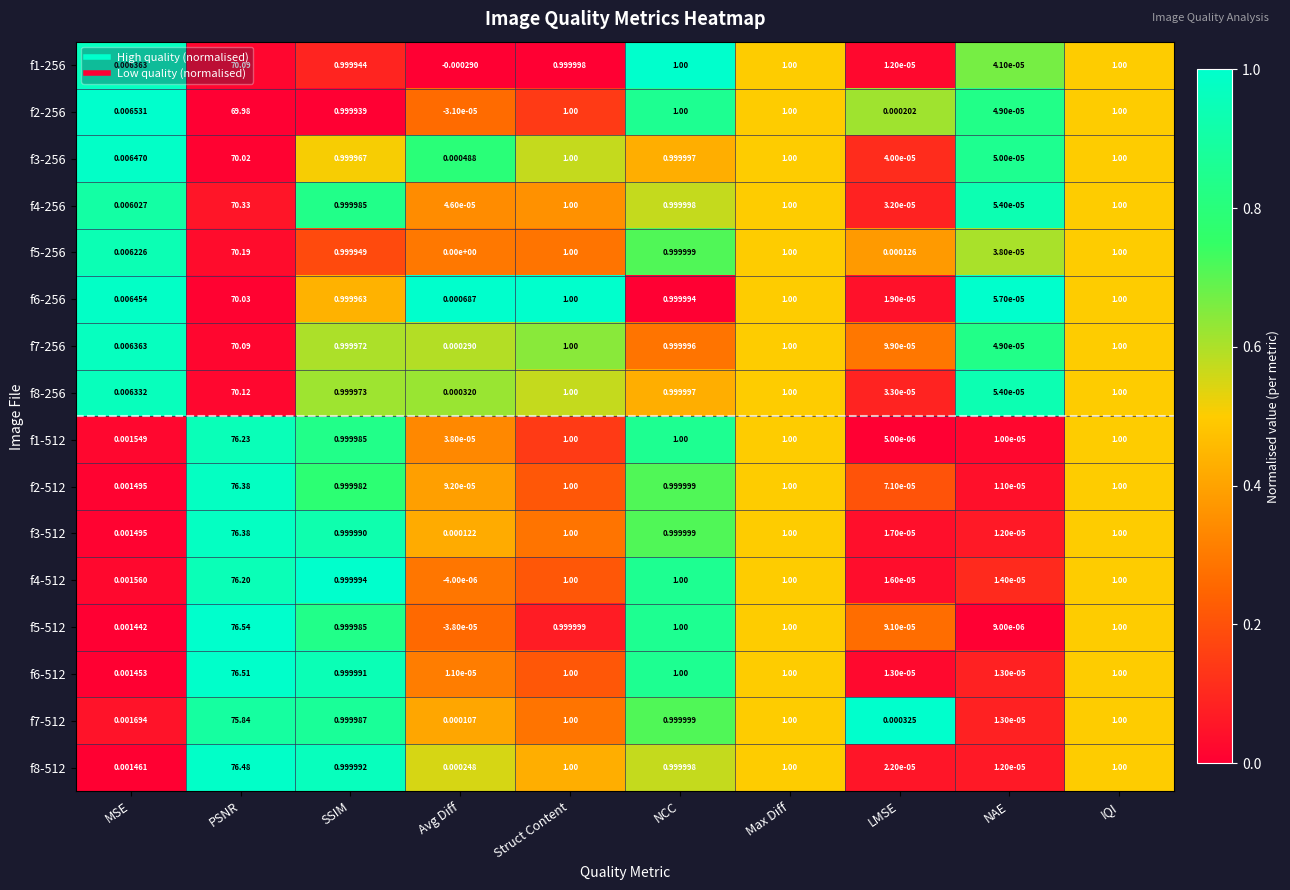

At which category is the sum across all series the highest?

PSNR